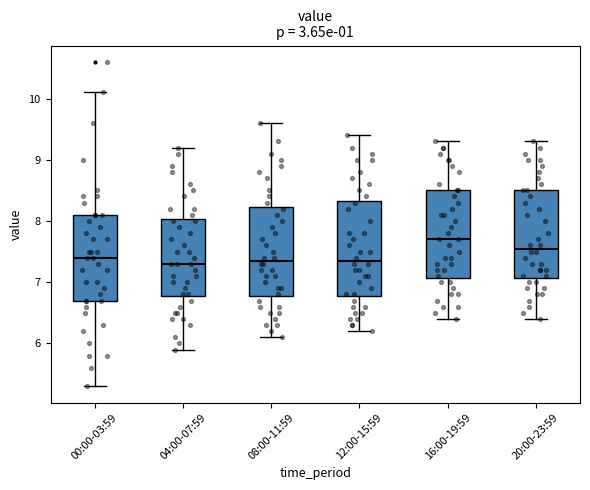

Comparing the boxes themselves (not the whiskers), which one is the tallest?

12:00-15:59